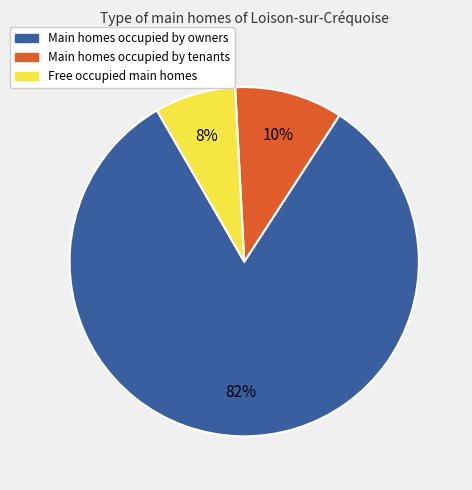

How many segments does this pie chart have?

3